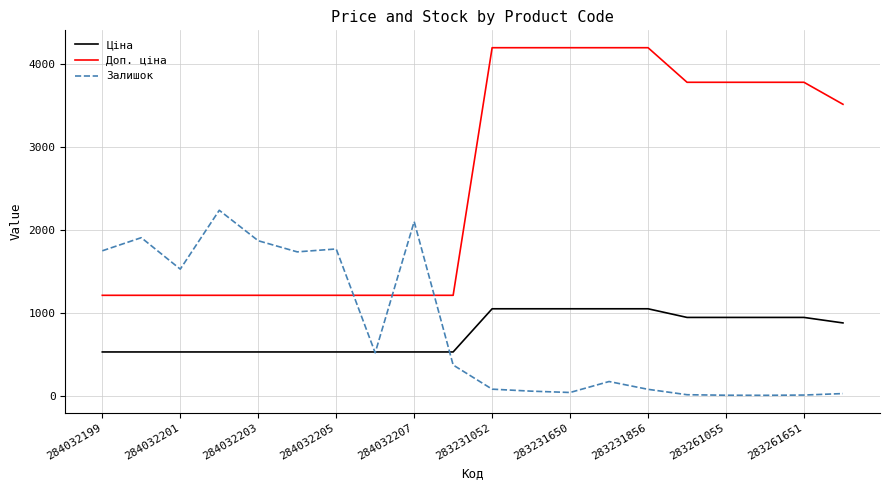

Does the chart have visible grid lines?

Yes